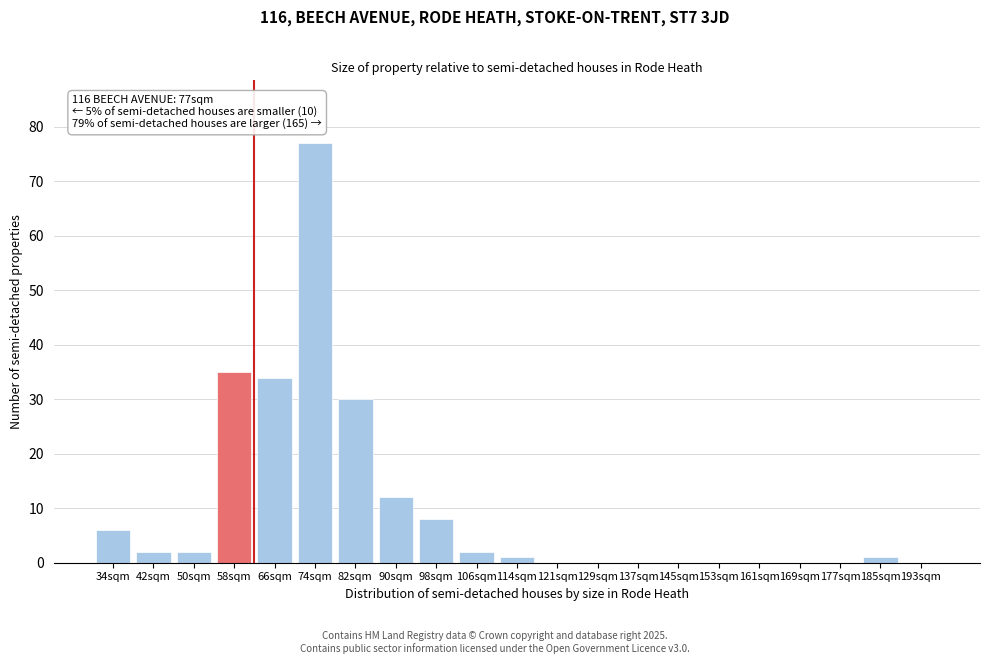

Reading left to right, list all the values displayed in this chart.

34sqm=6	42sqm=2	50sqm=2	58sqm=35	66sqm=34	74sqm=77	82sqm=30	90sqm=12	98sqm=8	106sqm=2	114sqm=1	121sqm=0	129sqm=0	137sqm=0	145sqm=0	153sqm=0	161sqm=0	169sqm=0	177sqm=0	185sqm=1	193sqm=0